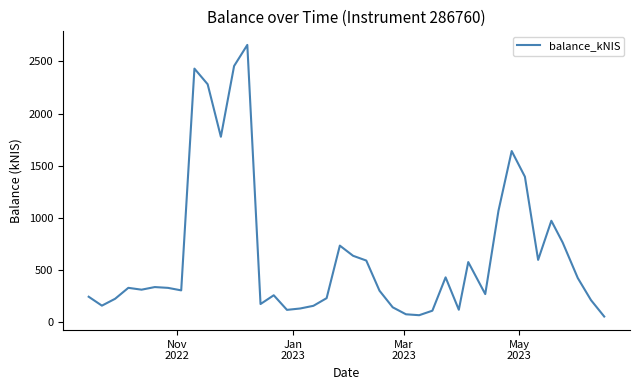

What is the greatest value displayed?

2659.0